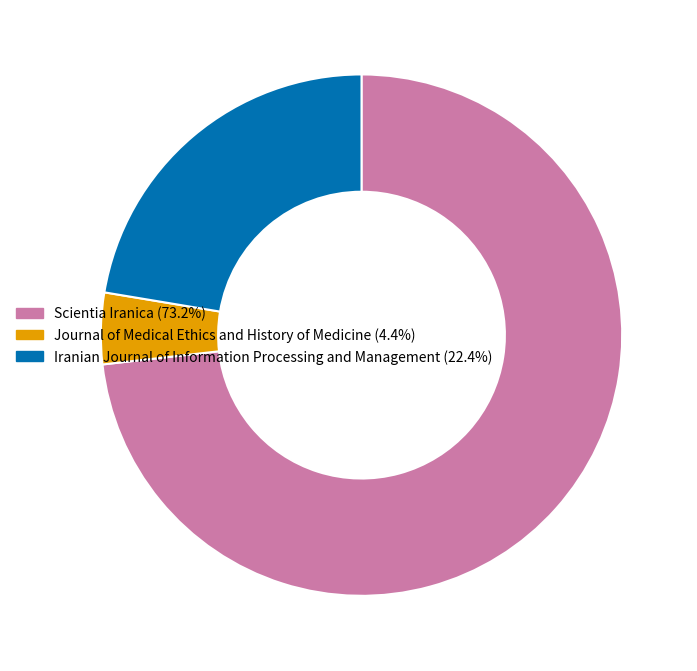

What is the ratio of the value at Scientia Iranica to the value at Journal of Medical Ethics and History of Medicine?

16.6